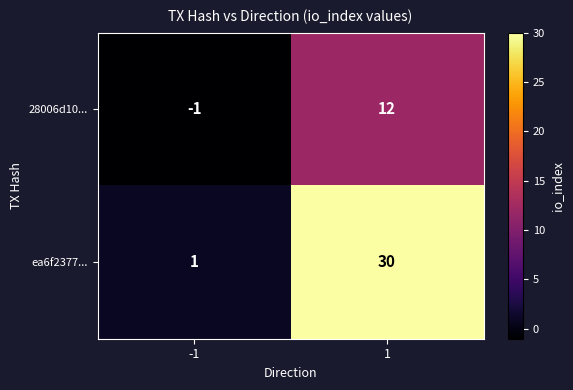

What is the highest value of the ea6f2377... series?

30